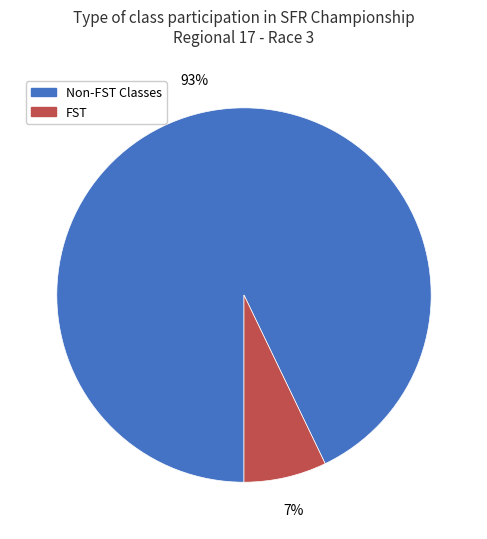

To the nearest percent, what is the average slice percentage?

50%